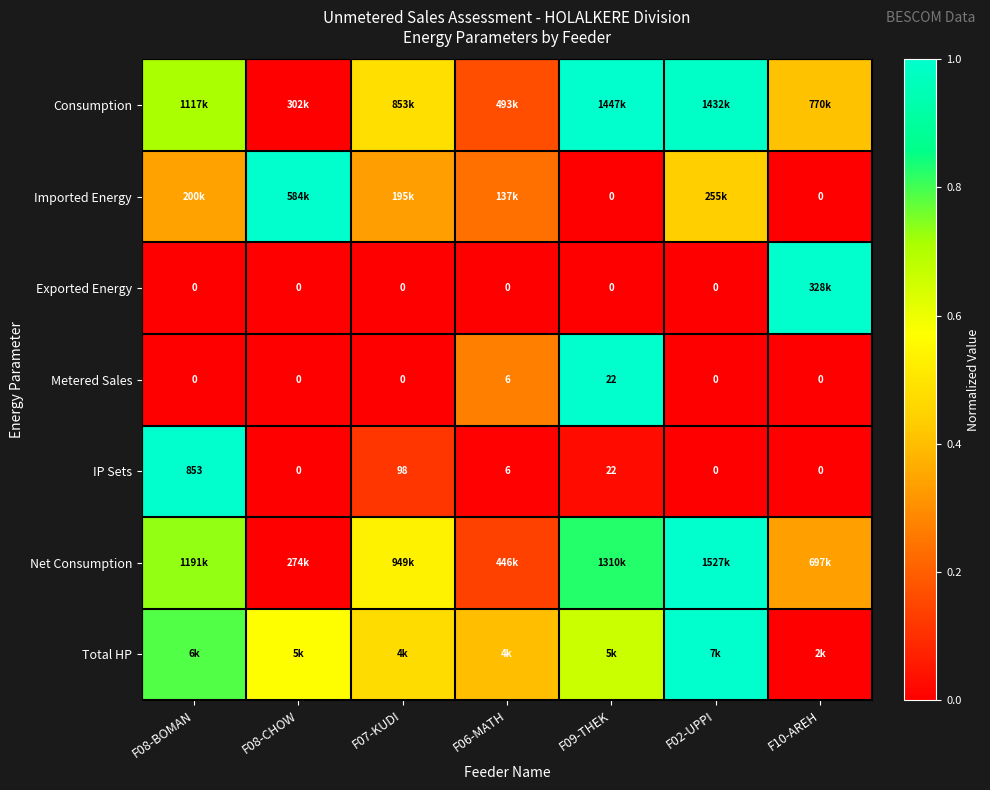

Between F07-KUDI and F02-UPPI, which is larger?

F02-UPPI